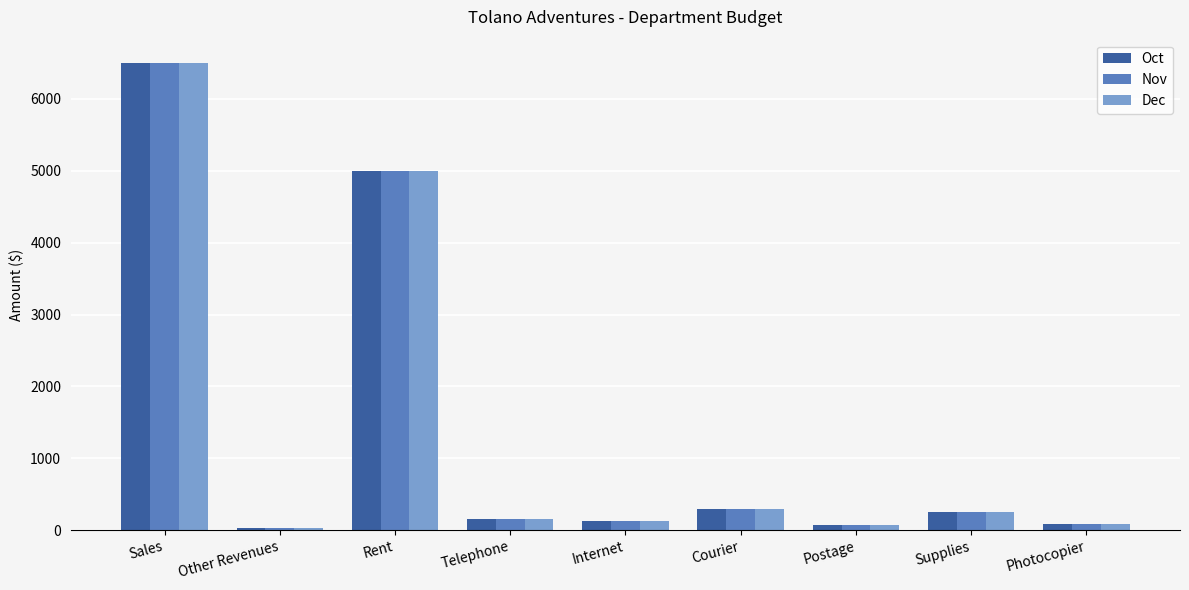

Where does the Oct series first go above 150?

Sales